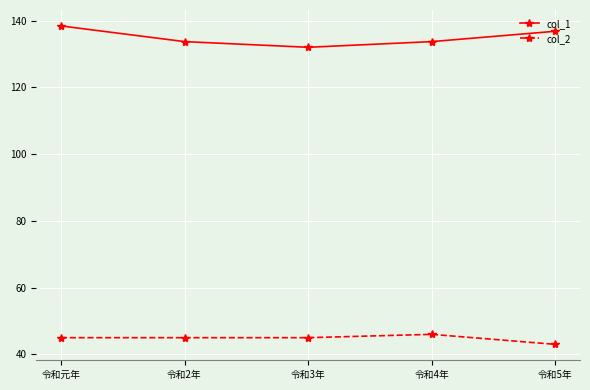

Rank the series at 令和2年 from lowest to highest value.

col_2, col_1